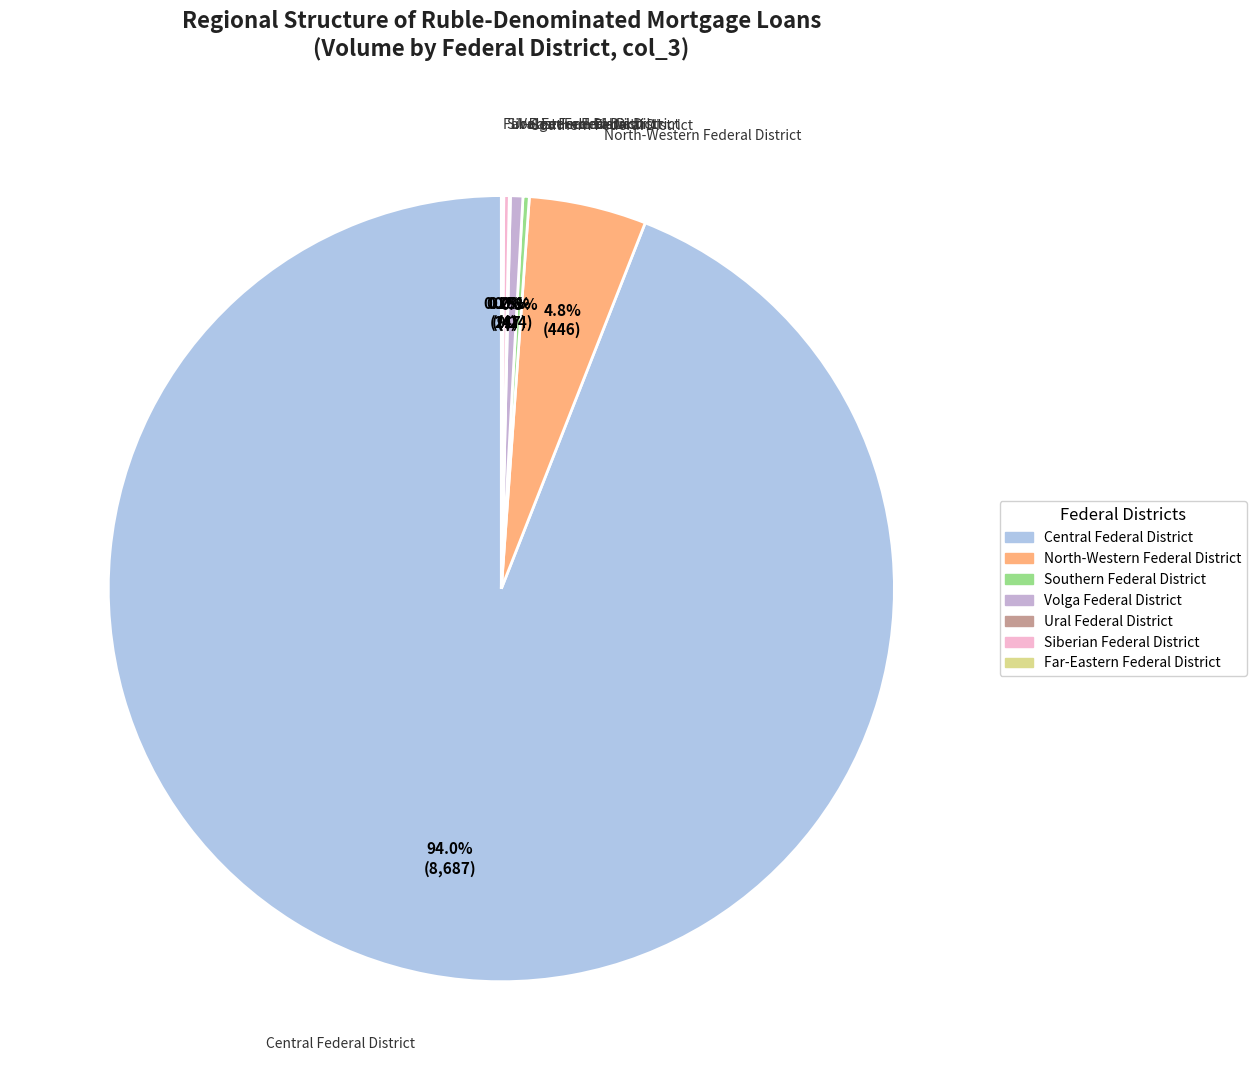

What is the largest slice in the pie chart?

Central Federal District